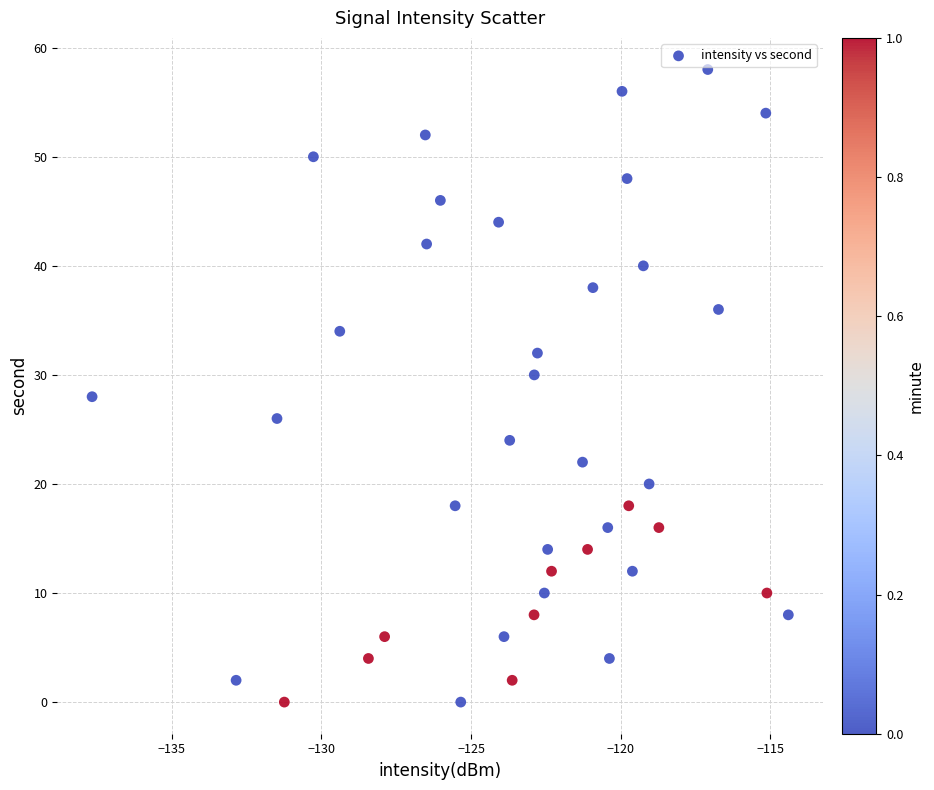

What is the range of Y values (max minus min)?

58